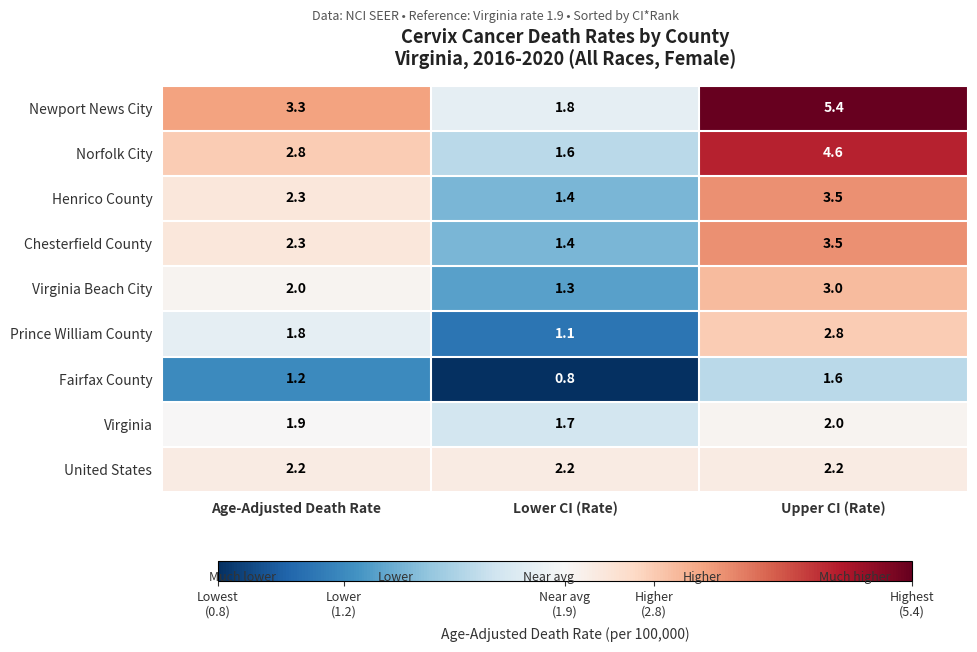

Which category has the highest value across all series?

Upper CI (Rate)